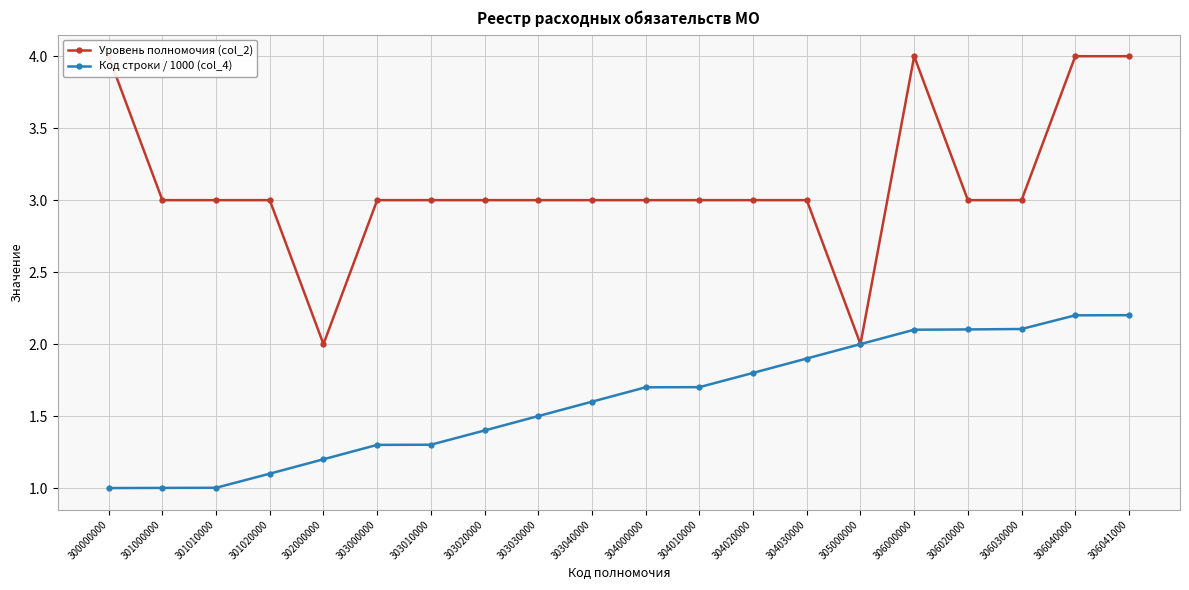

True or false: Код строки / 1000 (col_4) and Уровень полномочия (col_2) intersect in this chart.

False